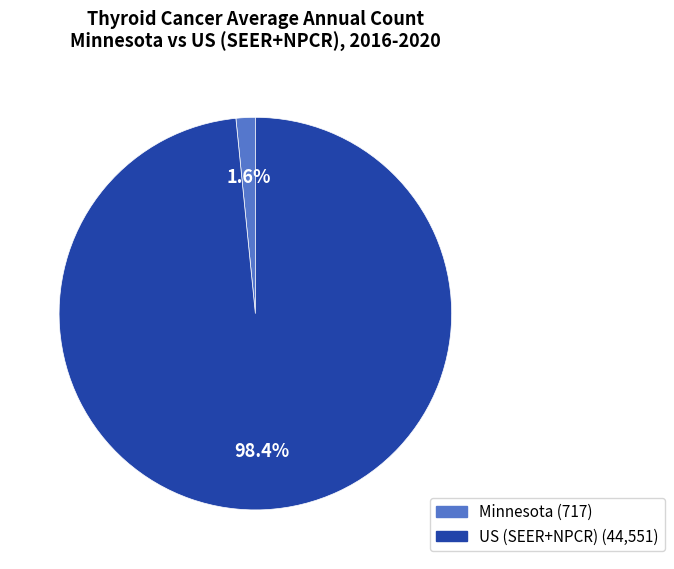

Does any single category account for the majority?

Yes